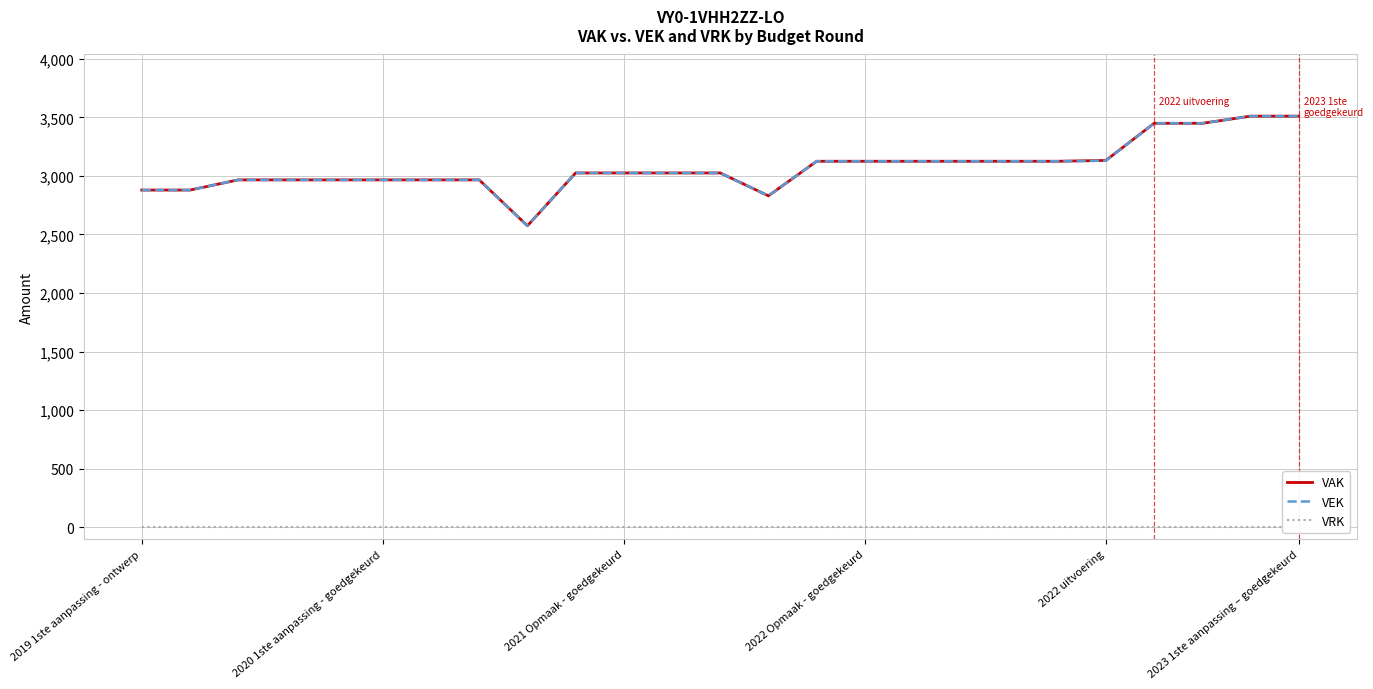

In VEK, how many points are lower than both neighbors (excluding endpoints)?

2